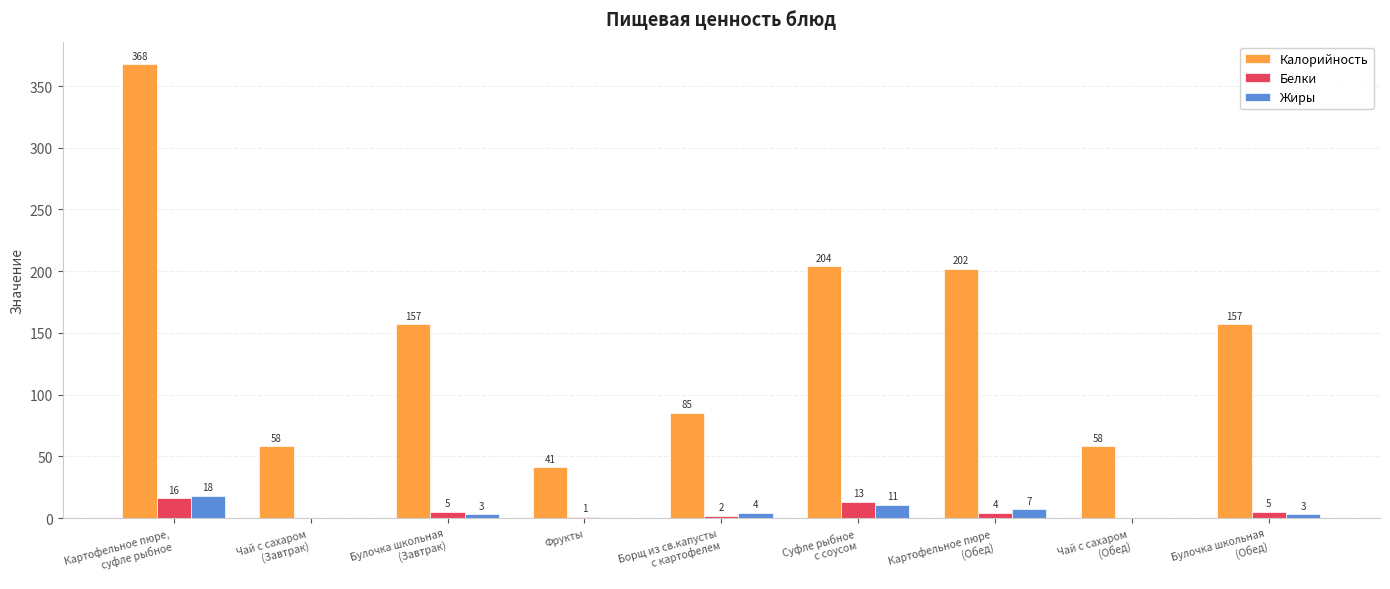

What is the sum of all Белки values?

46.0